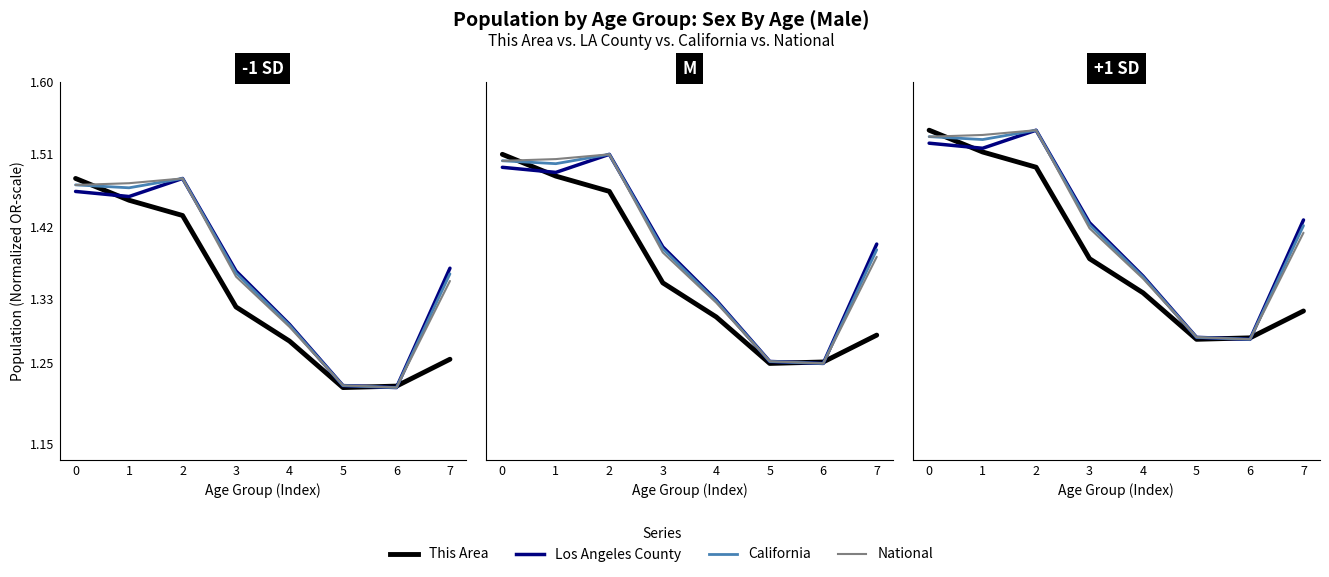

The value of California at 3 is 1.4. True or false?

True